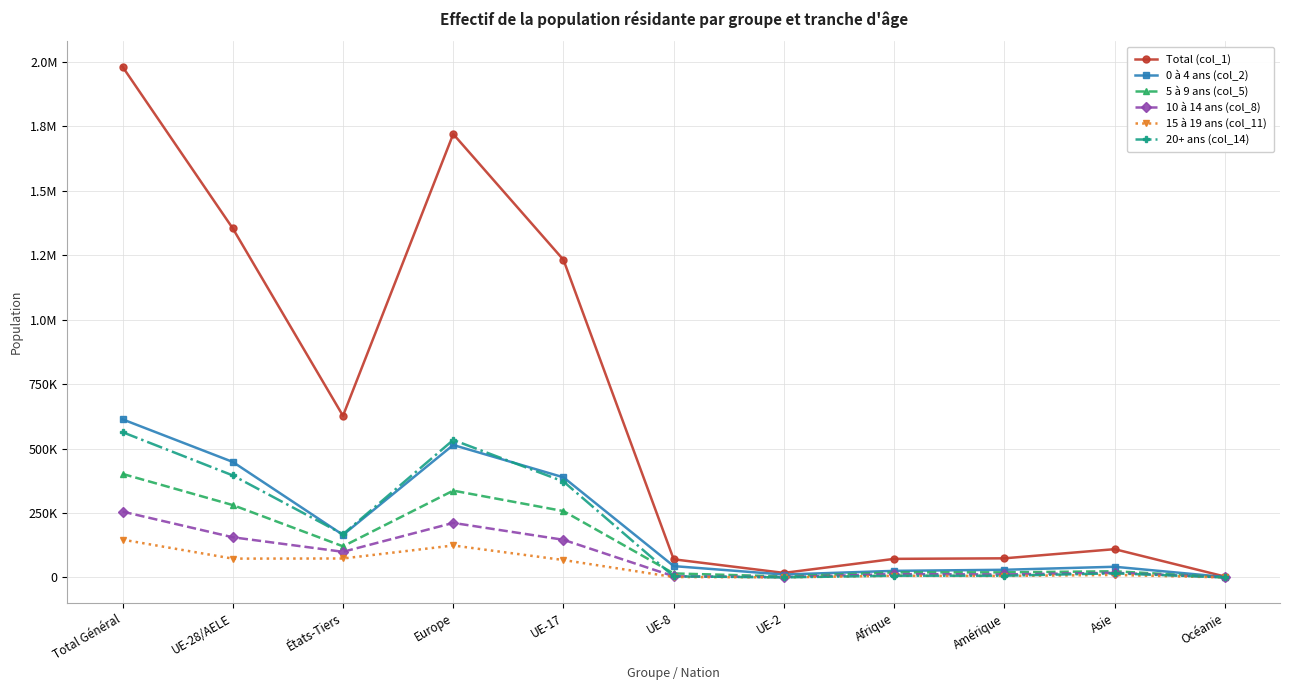

What are all the series names shown in the legend?

Total (col_1), 0 à 4 ans (col_2), 5 à 9 ans (col_5), 10 à 14 ans (col_8), 15 à 19 ans (col_11), 20+ ans (col_14)